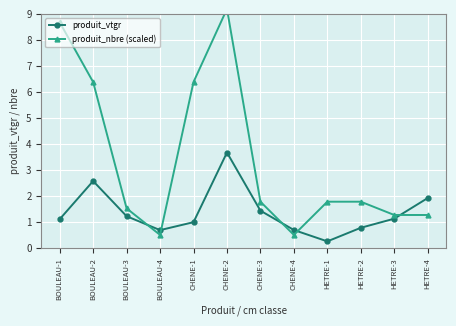

What is the label of the 8th point from the right?

CHENE-1